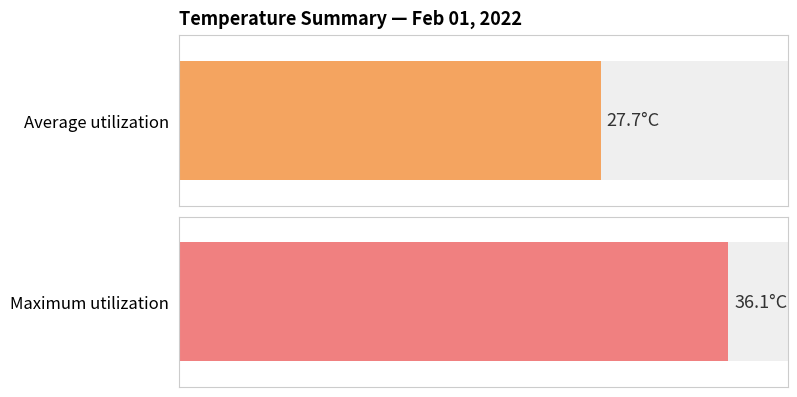

Which series has the largest total across all categories?

Maximum utilization